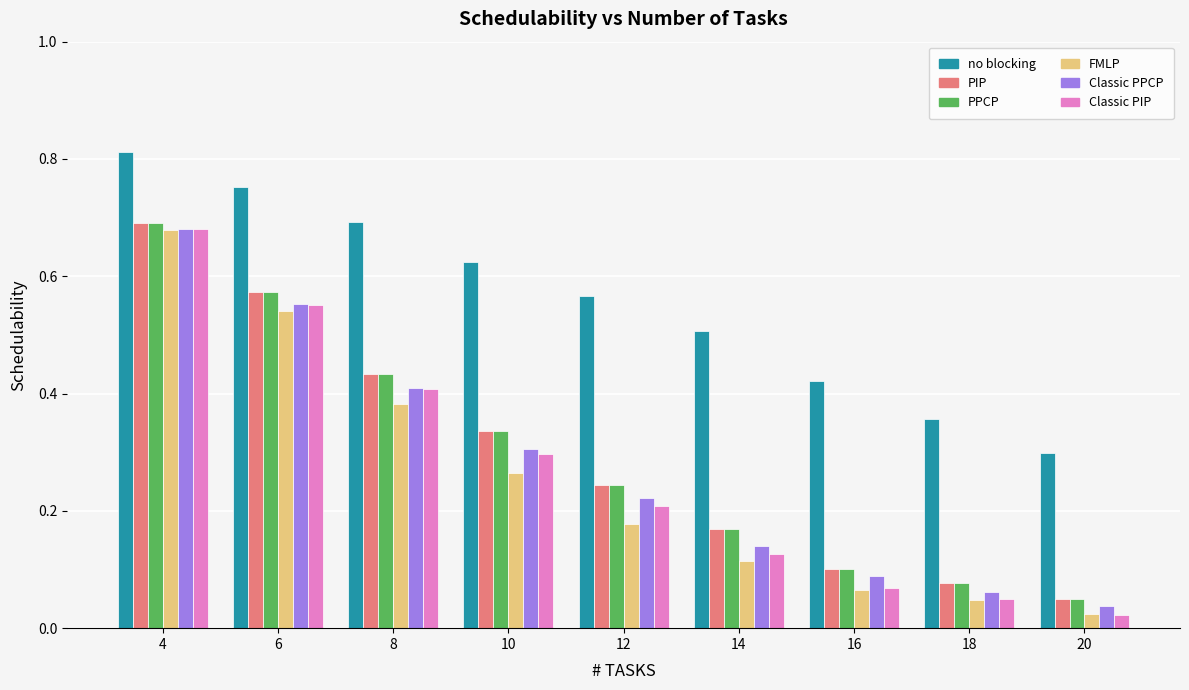

Which category has the lowest value in the PPCP series?

20